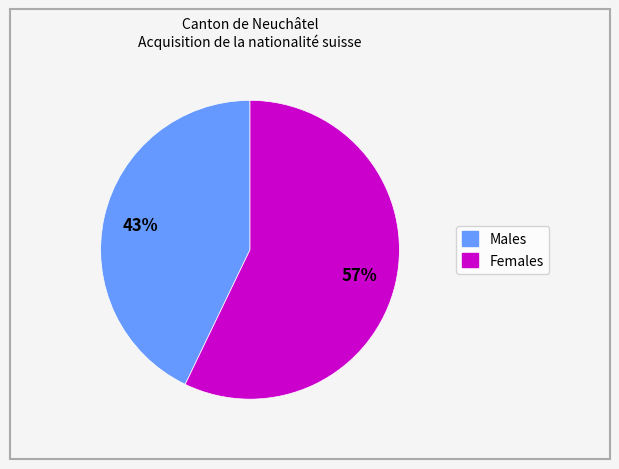

To the nearest percent, what is the difference between the largest and smallest slice percentages?

14%